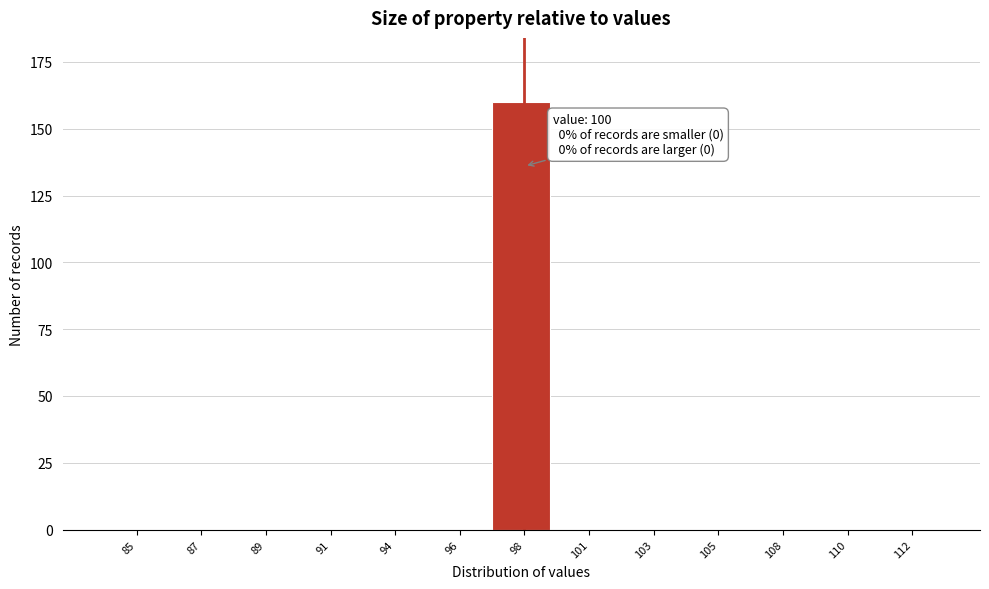

Reading left to right, what are all the values shown in this chart?

85=0	87=0	89=0	91=0	94=0	96=0	98=160	101=0	103=0	105=0	108=0	110=0	112=0